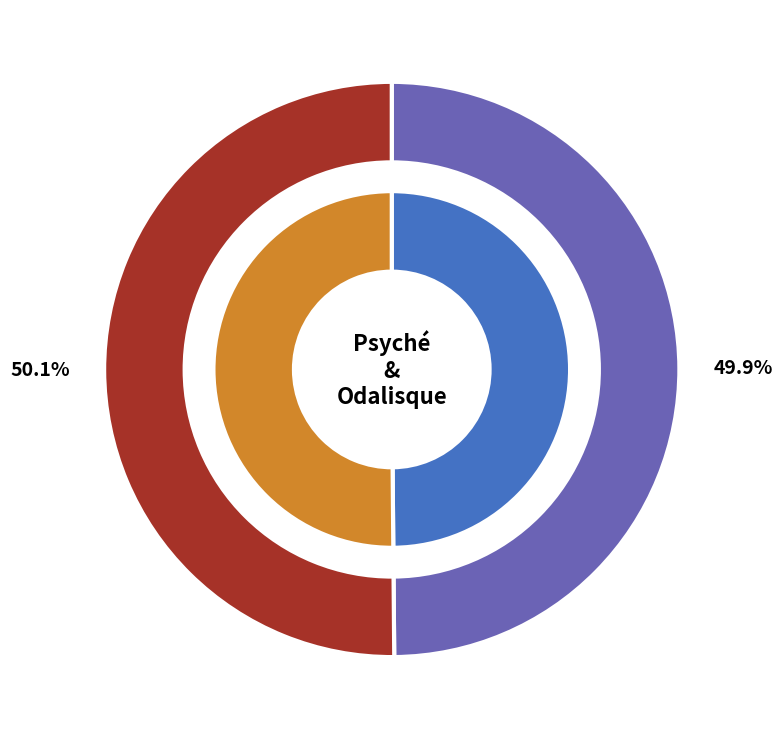

Combined, do Odalisque and Psyché account for over 50%?

Yes